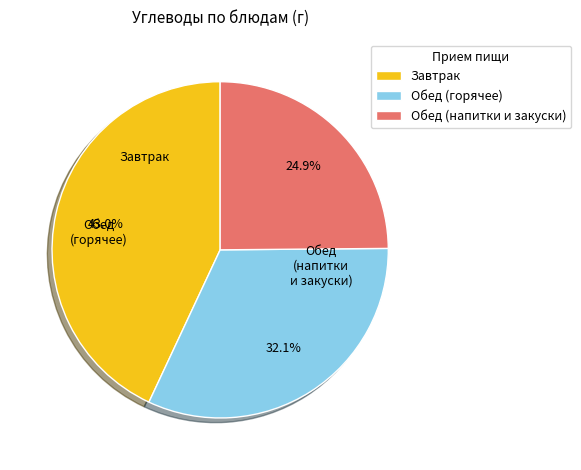

Rank the categories by value from lowest to highest.

Обед (напитки и закуски), Обед (горячее), Завтрак